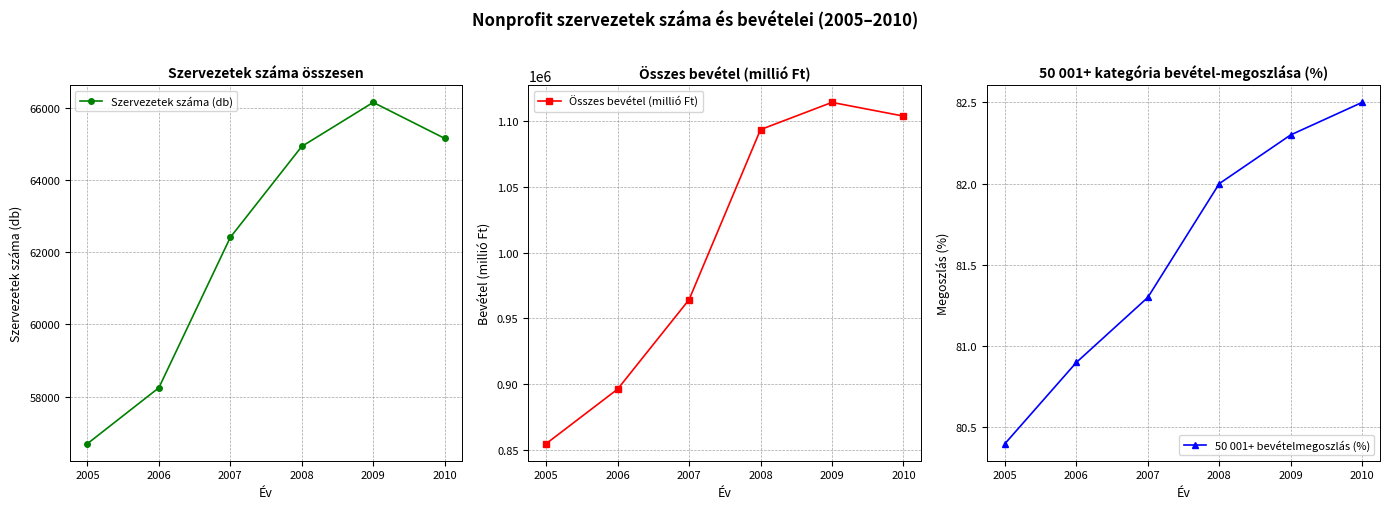

How many distinct data groups are displayed?

3